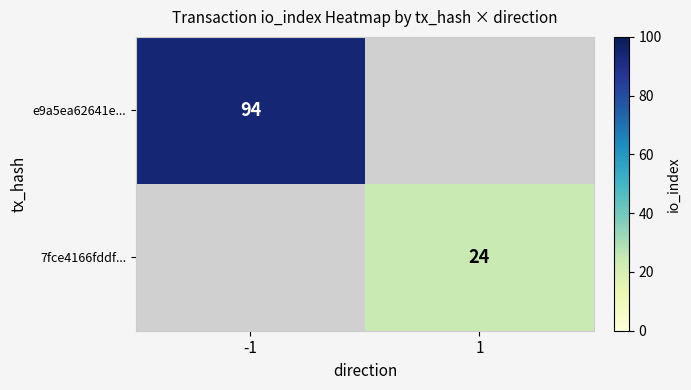

Is the value of e9a5ea62641e... at -1 greater than the value of 7fce4166fddf... at 1?

Yes